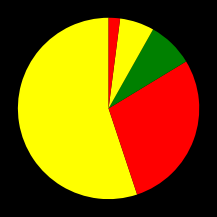

How many slices are in this pie chart?

5